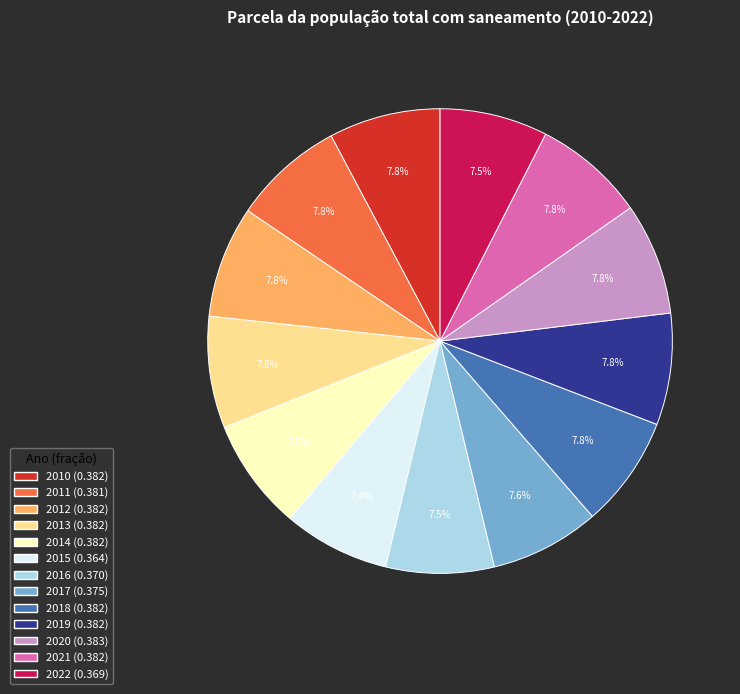

How many slices are in this pie chart?

13